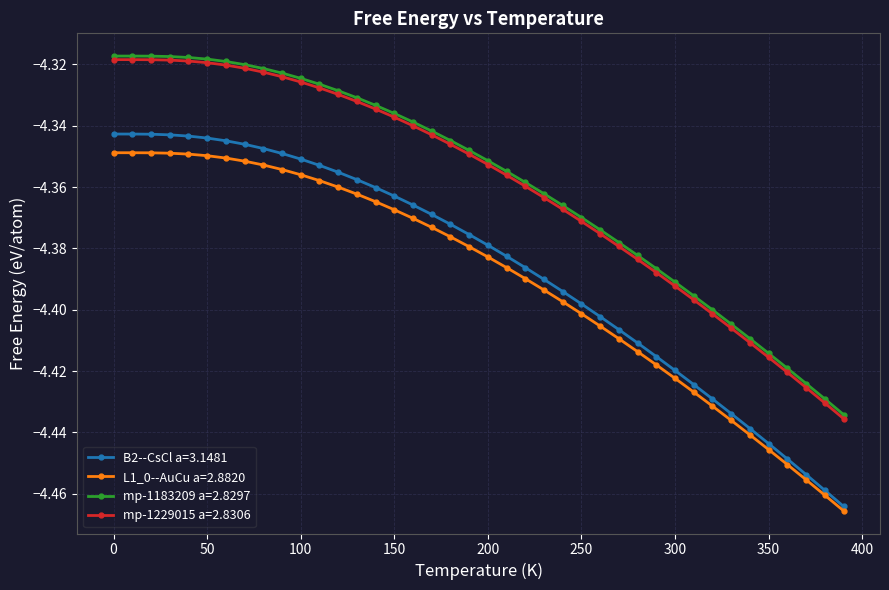

True or false: B2--CsCl a=3.1481 and mp-1229015 a=2.8306 cross at least once.

False